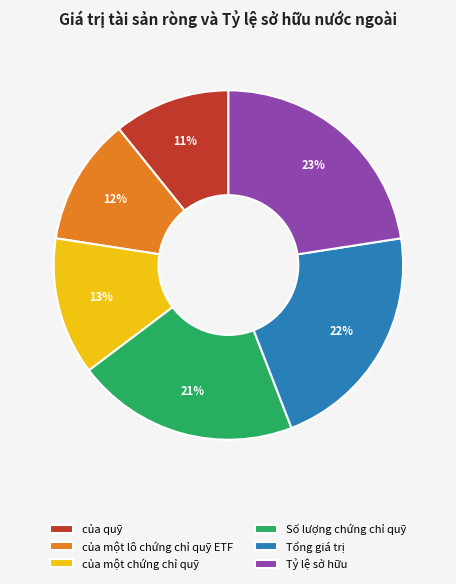

Combined, do Tổng giá trị and của quỹ account for over 50%?

No